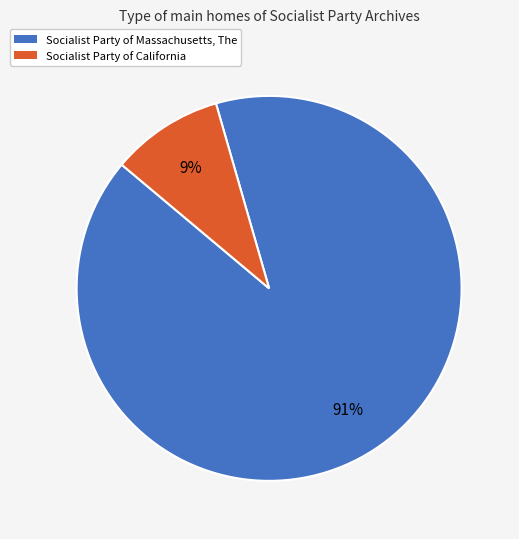

Count the number of slices in the pie.

2